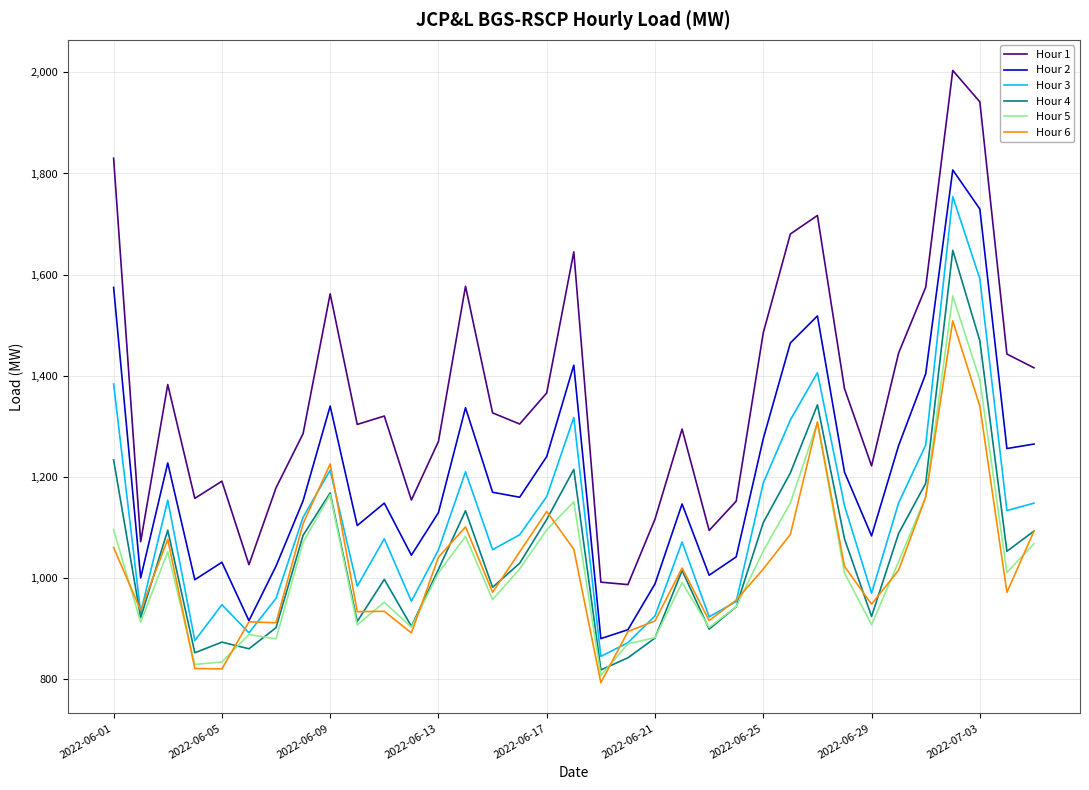

Which series has the largest range (max minus min)?

Hour 1